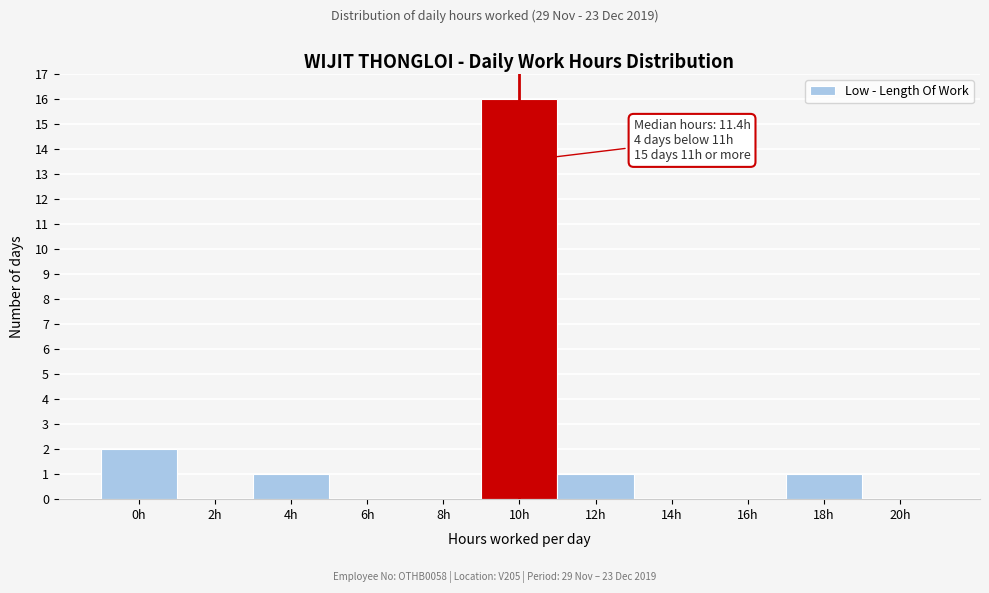

Reading left to right, transcribe all the data shown in this chart.

0h=2	2h=0	4h=1	6h=0	8h=0	10h=16	12h=1	14h=0	16h=0	18h=1	20h=0